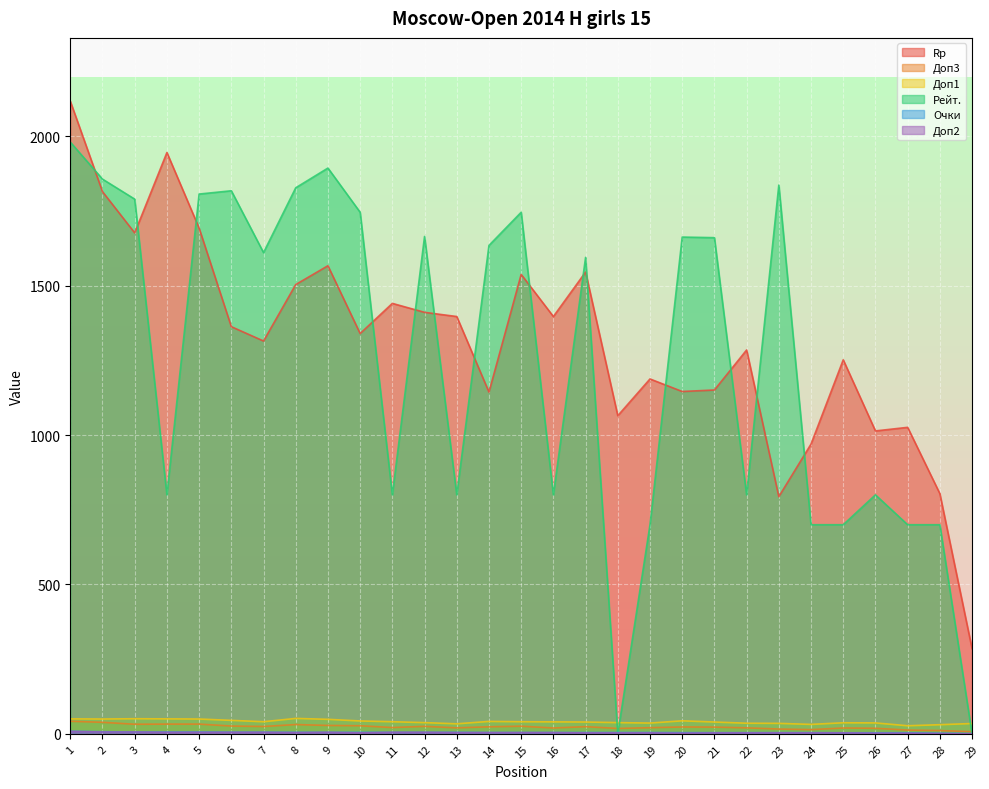

Which series has the largest total across all categories?

Rp